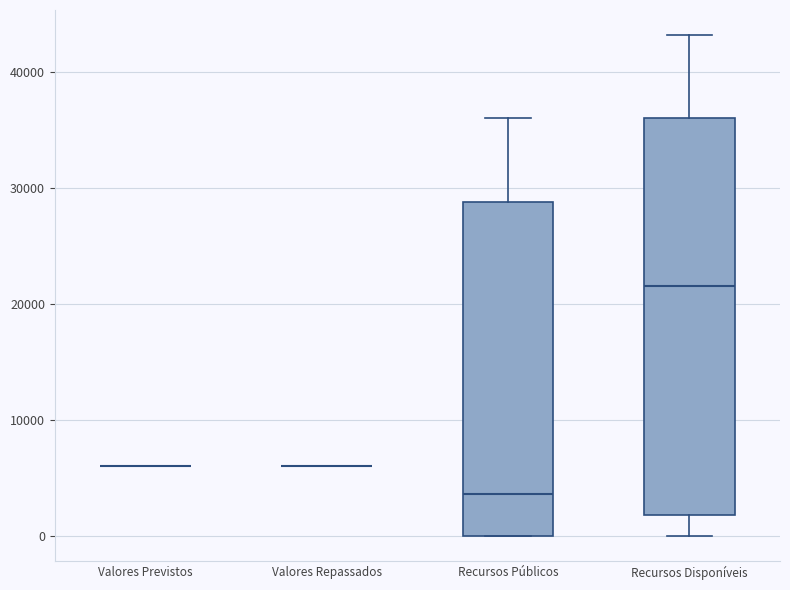

Comparing the boxes themselves (not the whiskers), which one is the tallest?

Recursos Disponíveis